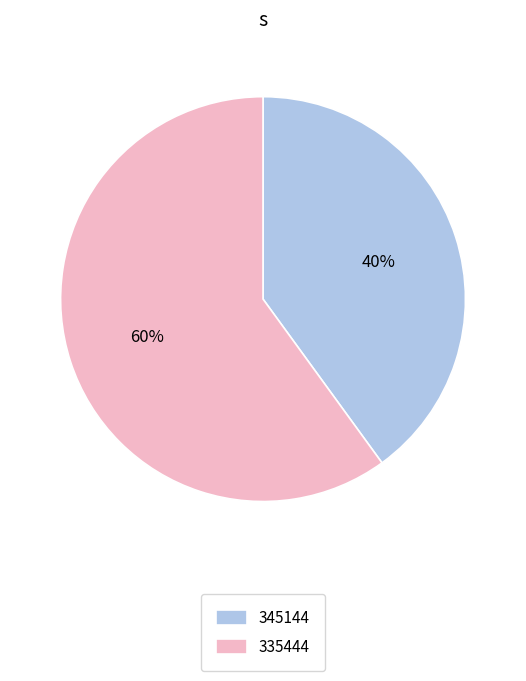

How many segments does this pie chart have?

2